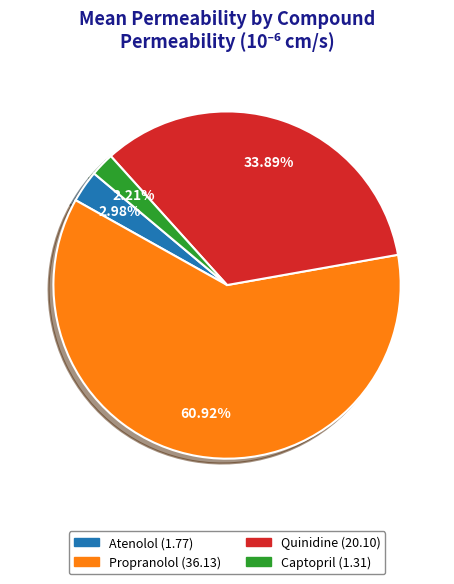

How many segments does this pie chart have?

4